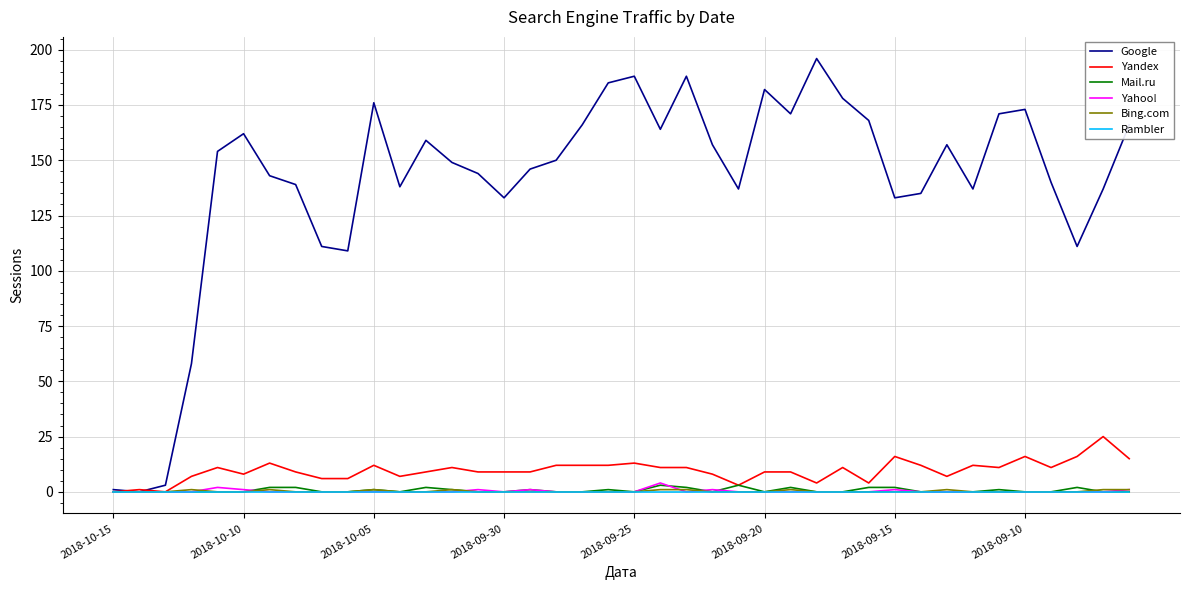

Which series has the largest range (max minus min)?

Google